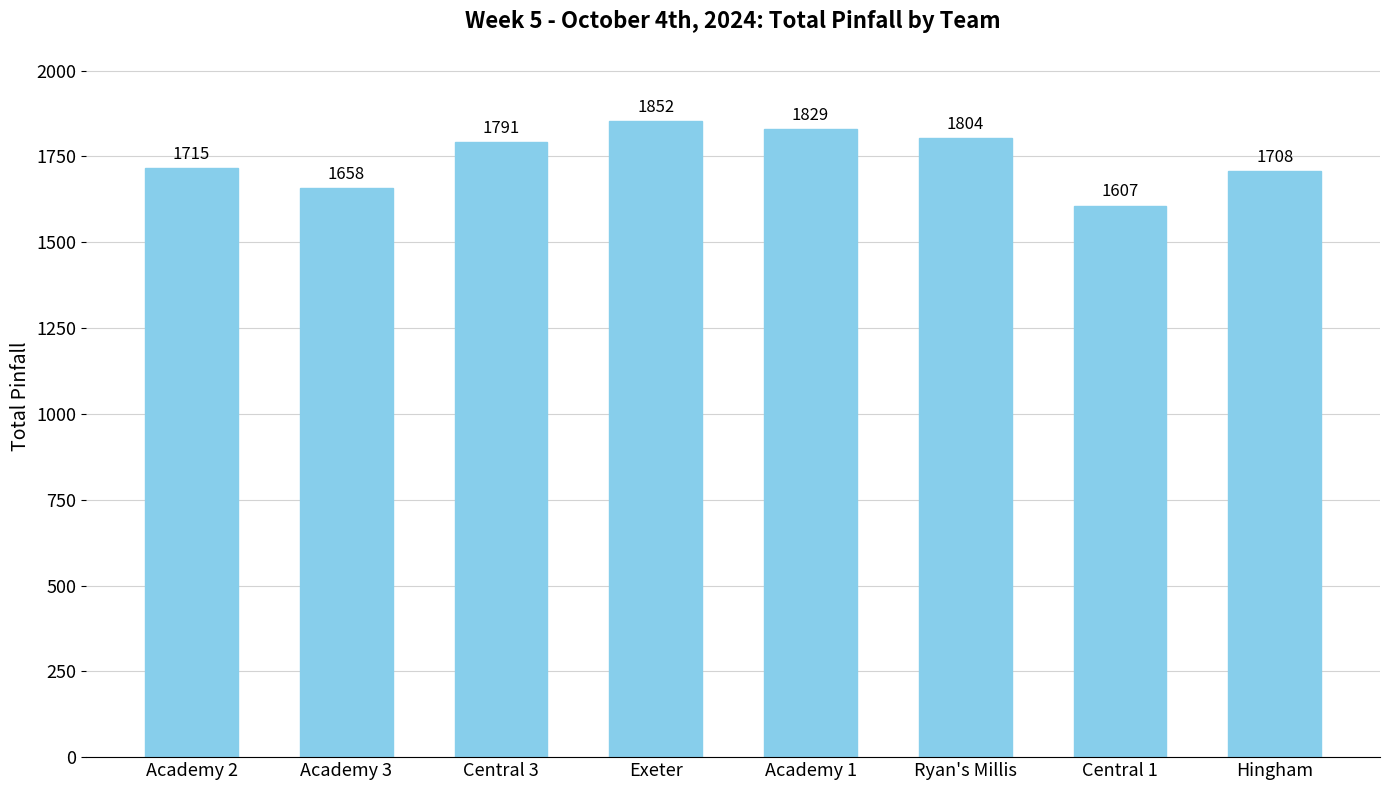

What is the label of the 3rd bar from the left?

Central 3